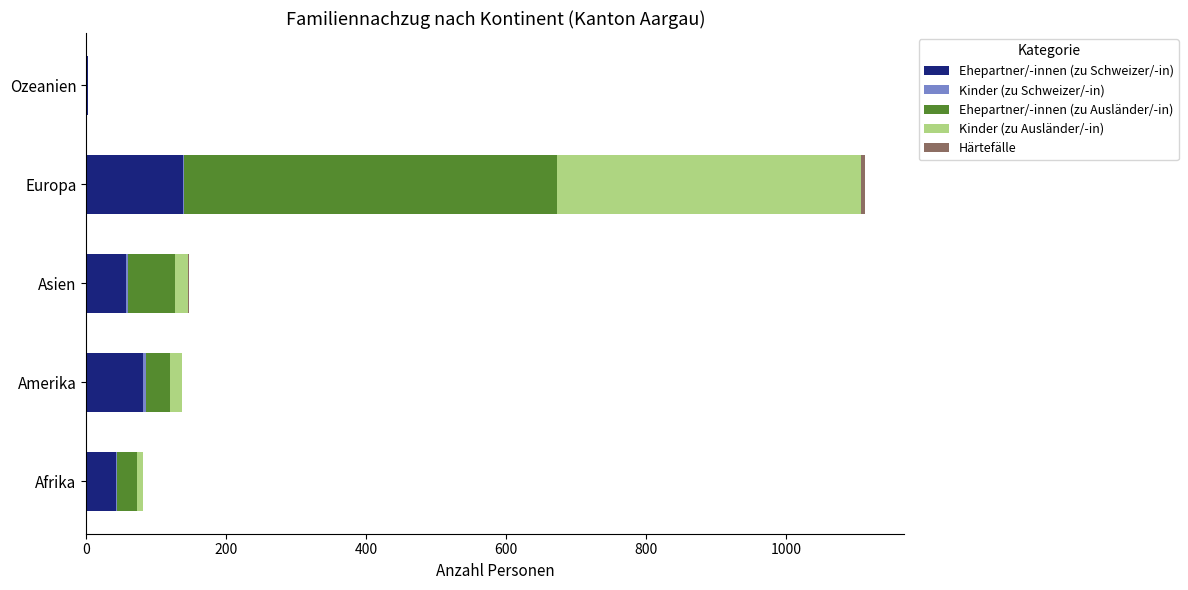

The Ehepartner/-innen (zu Schweizer/-in) series shows 118 at Amerika. True or false?

False